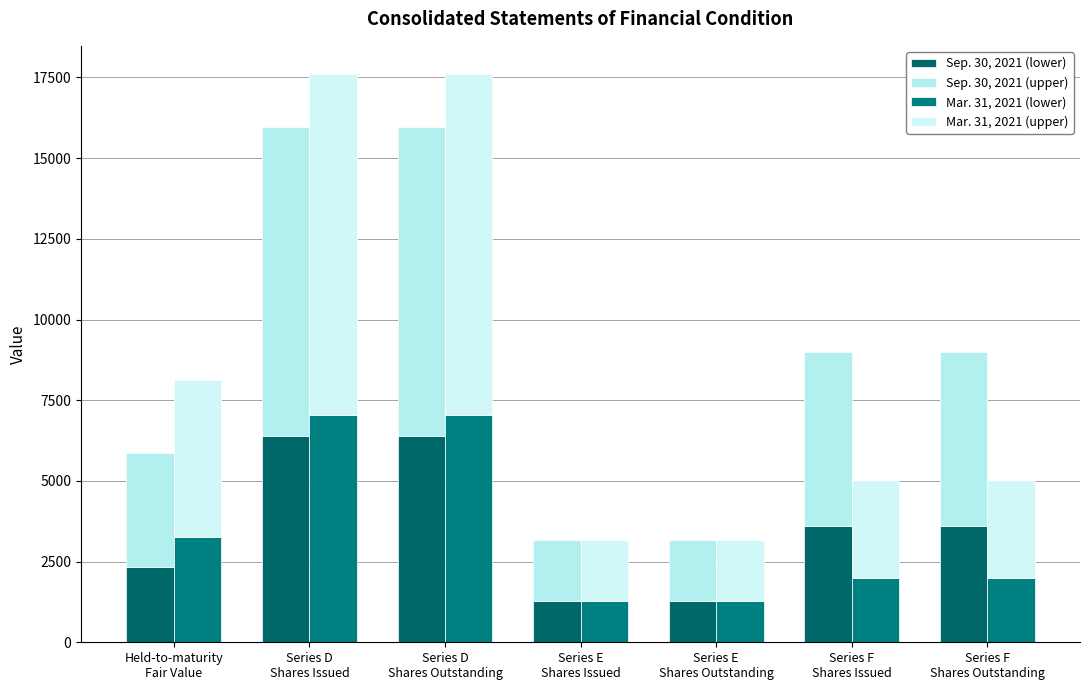

True or false: Mar. 31, 2021 (upper) has a value of 10560.6 at Series D
Shares Issued.

True